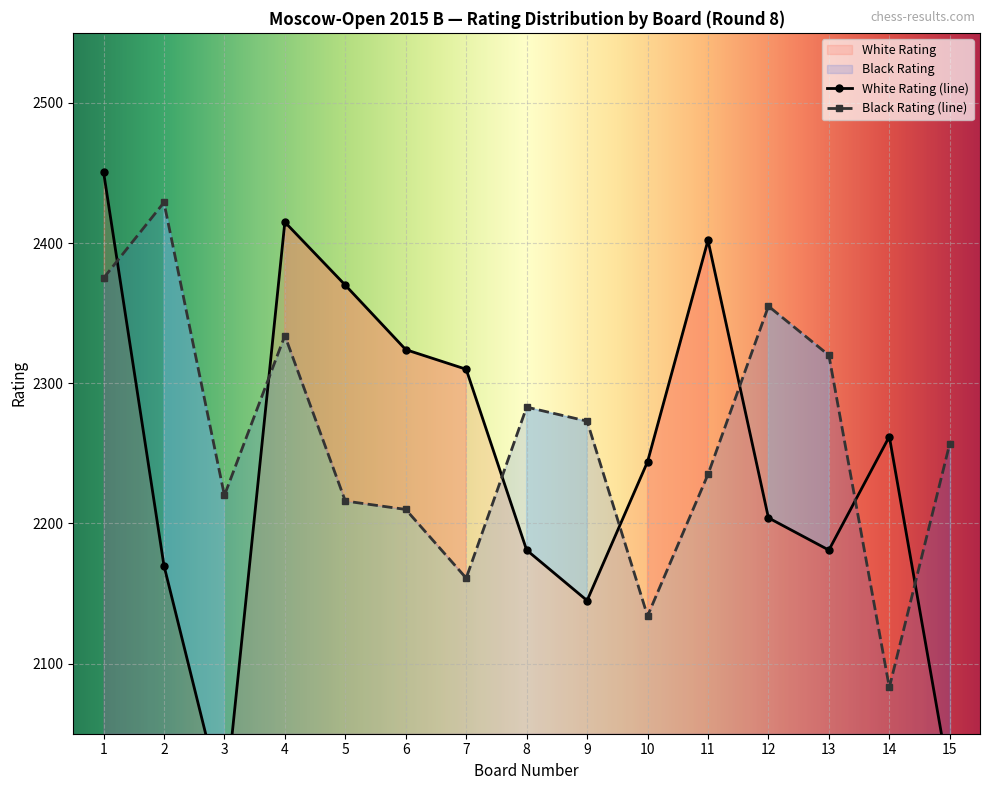

Is it true that White Rating equals 2415 at 4?

True